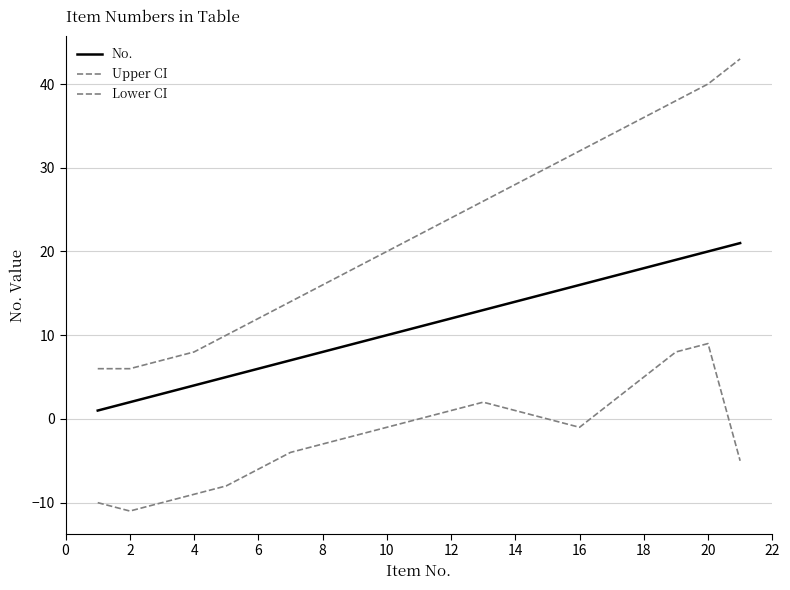

Does the chart have visible grid lines?

Yes